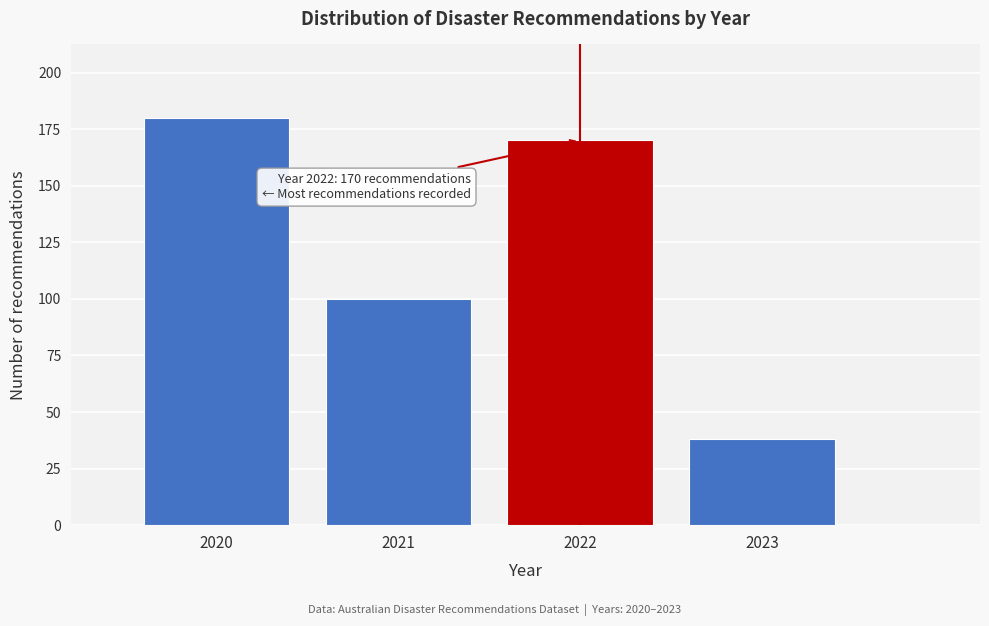

Reading left to right, what are all the values shown in this chart?

2020=180	2021=100	2022=170	2023=38